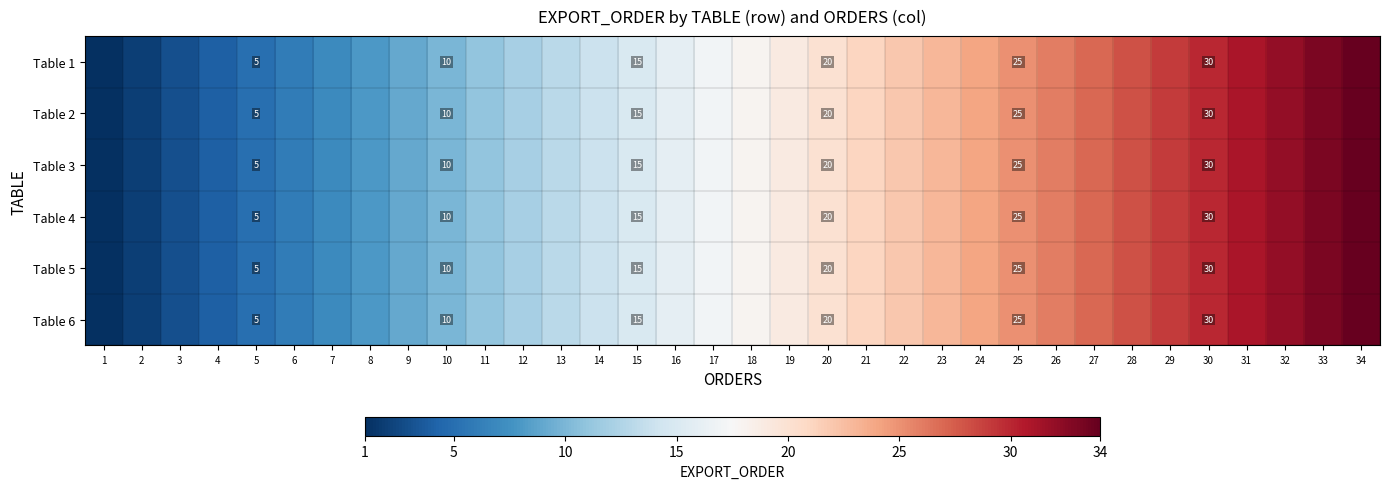

Between 18 and 25, which is larger?

25